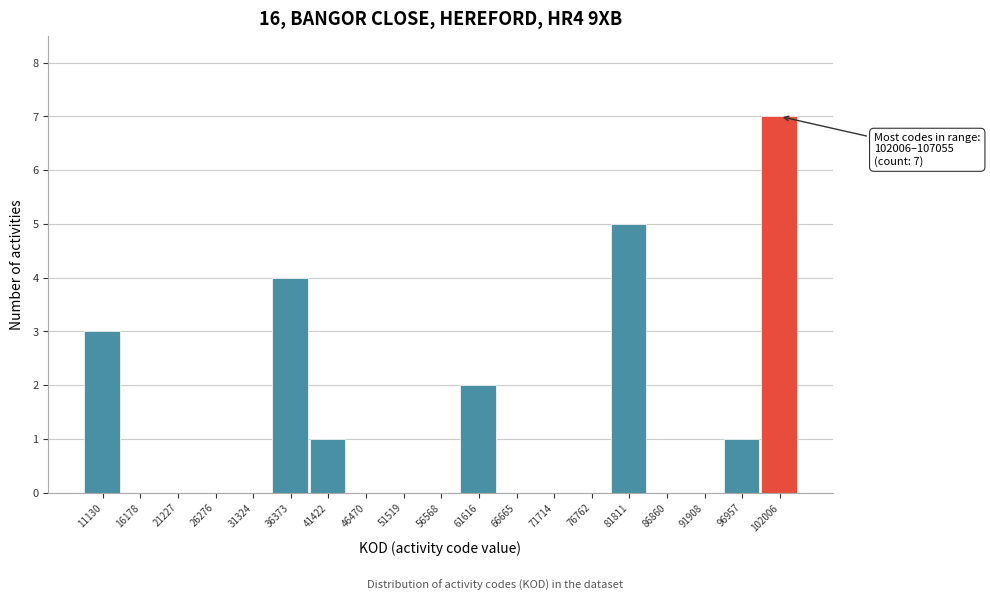

Reading right to left, list all the values displayed in this chart.

102006=7	96957=1	91908=0	86860=0	81811=5	76762=0	71714=0	66665=0	61616=2	56568=0	51519=0	46470=0	41422=1	36373=4	31324=0	26276=0	21227=0	16178=0	11130=3